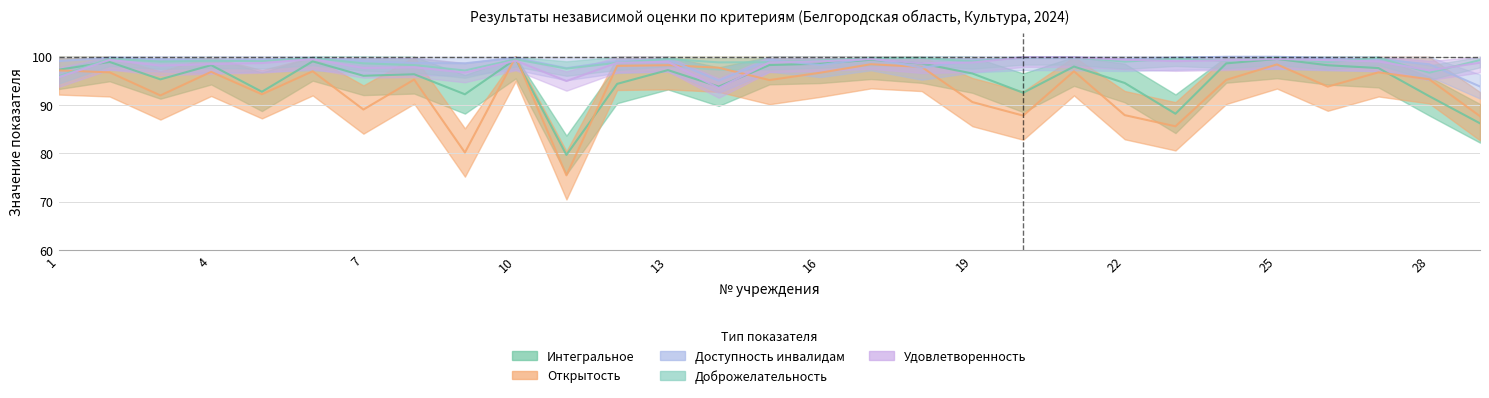

Reading left to right, extract all data points from this chart.

Интегральное: 97.3	98.9	95.3	98.3	92.8	99.1	96.1	96.4	92.2	99.5	79.7	94.4	97.2	93.8	98.3	98.6	99.4	98.6	96.5	92.6	98.0	94.6	88.2	98.6	99.6	98.2	97.7	91.8	86.2
Открытость: 97.2	96.8	92.0	96.9	92.2	97.0	89.1	95.3	80.2	100.0	75.5	98.1	98.3	97.7	95.2	96.7	98.5	97.9	90.6	87.8	97.0	87.9	85.6	95.2	98.4	93.8	96.8	95.3	87.7
Доступность инвалидам: 99.1	99.8	99.5	99.2	99.4	99.7	99.1	98.7	98.7	99.8	97.7	99.2	99.5	95.0	99.4	98.3	99.7	97.8	99.2	99.8	99.7	99.5	99.8	100.0	100.0	99.7	99.5	98.5	93.8
Доброжелательность: 96.0	99.6	99.0	99.2	99.1	99.8	98.6	98.3	97.2	99.5	97.6	98.8	99.6	98.8	98.9	99.2	99.7	99.8	99.0	99.9	99.9	99.0	99.6	99.2	99.8	98.9	99.8	96.7	99.3
Удовлетворенность: 95.8	99.4	98.2	98.5	98.7	99.5	97.7	97.8	96.7	99.2	95.0	98.8	99.0	93.5	98.8	99.1	99.5	98.7	98.8	99.9	99.9	99.4	99.1	99.3	99.6	99.3	99.0	97.2	98.8